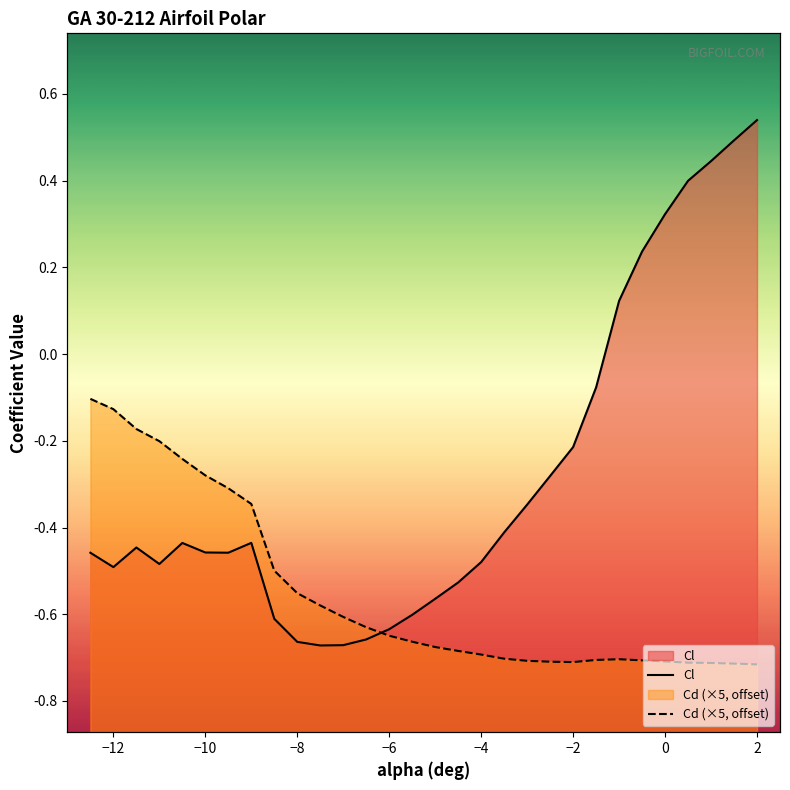

List the series in order of their peak value, lowest first.

Cd (×5, offset), Cl